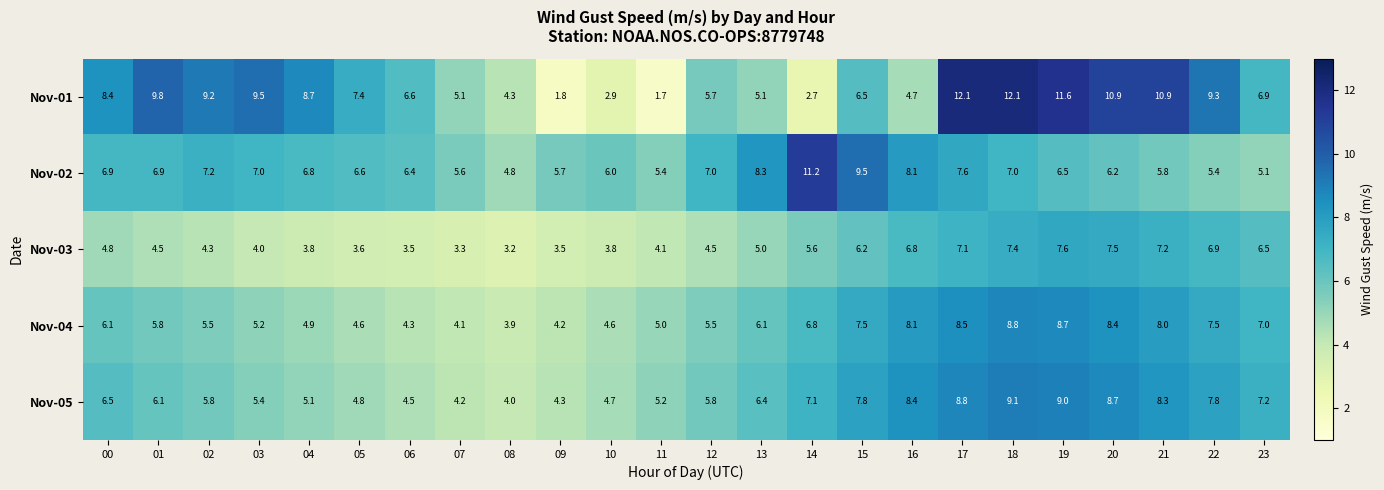

How many categories are shown in the chart?

24